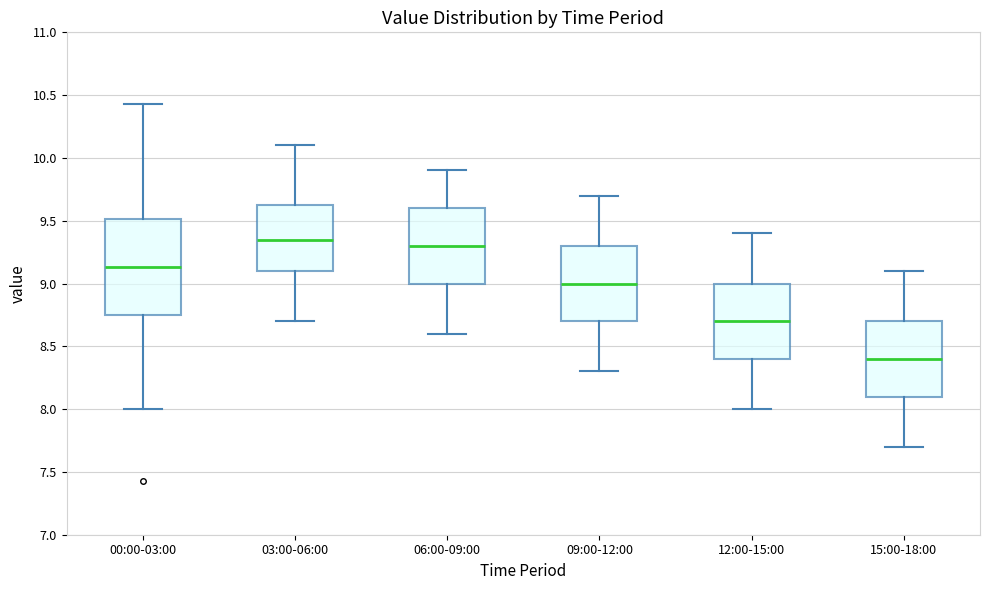

Where is the lower edge of the box for 15:00-18:00 on the y-axis? The values are not printed on the chart, so give them approximately, as read against the axis.

8.10